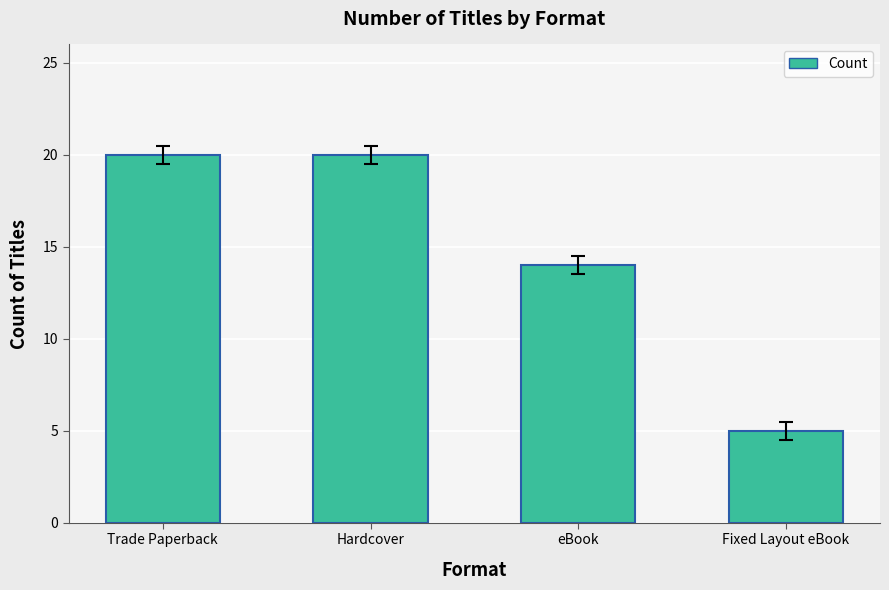

What position from the left is Fixed Layout eBook?

4